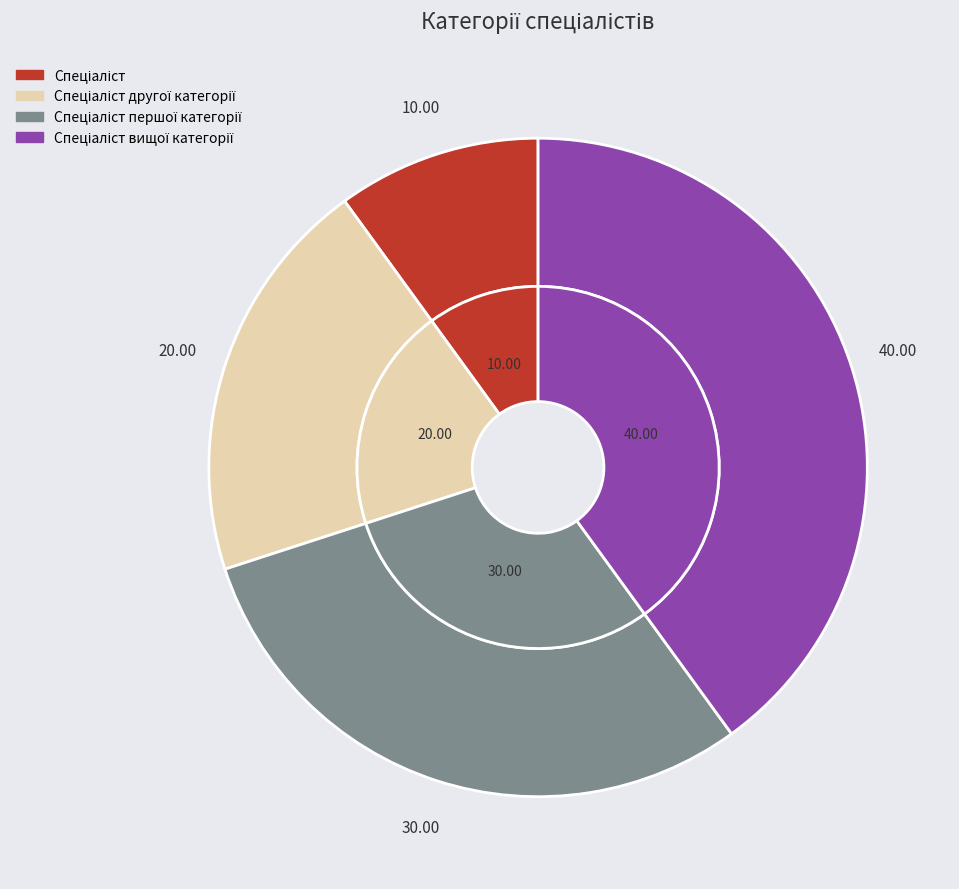

What portion of the pie excludes Спеціаліст першої категорії?

70.0%